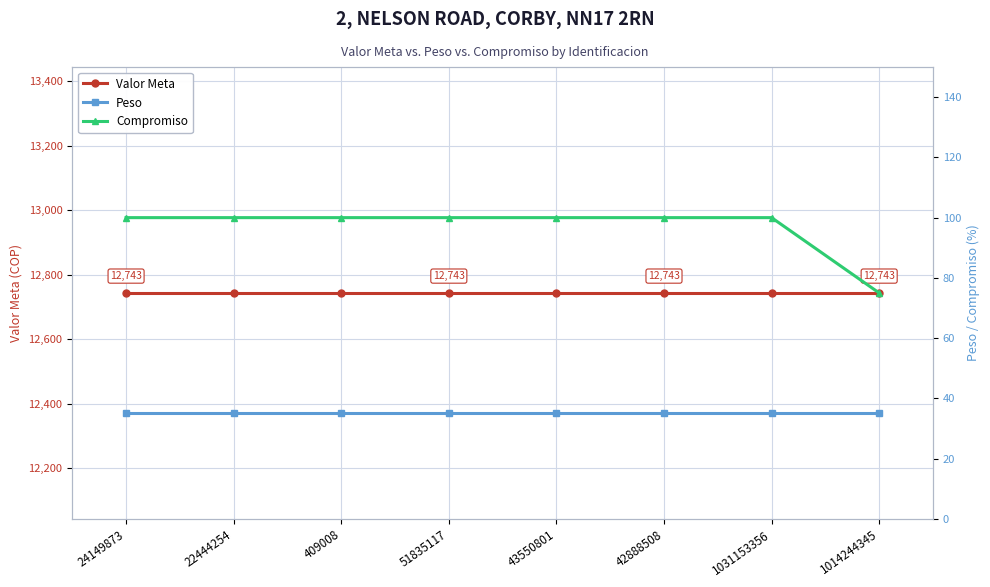

Rank the series at 1014244345 from highest to lowest value.

Valor Meta, Compromiso, Peso